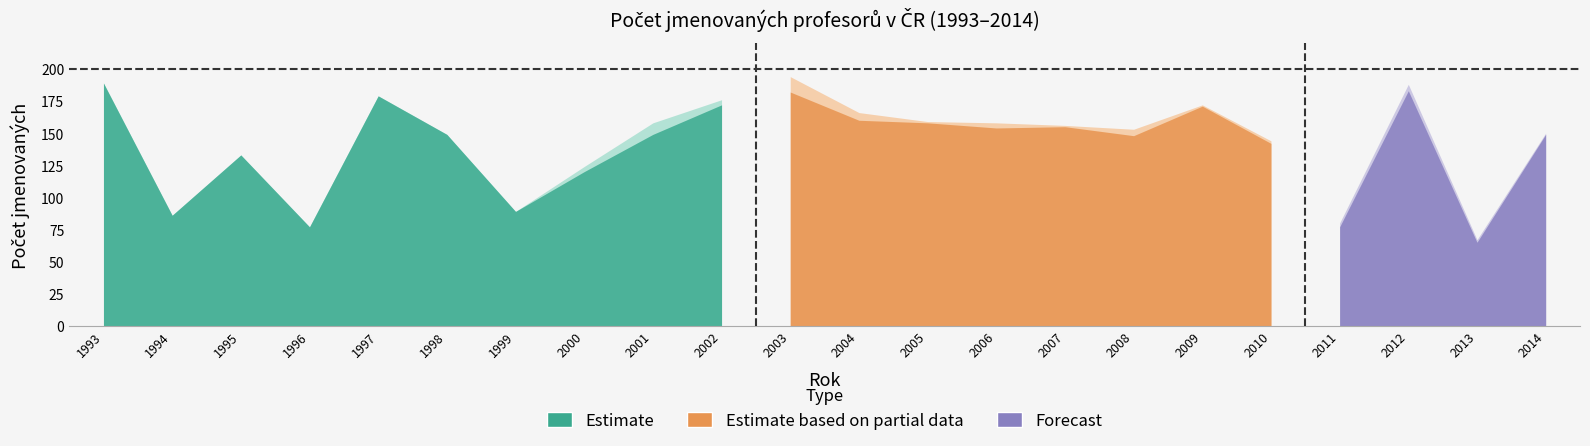

Where is Počet jmenovaných (návrh přes MŠMT) nearest to the value 127?

1995